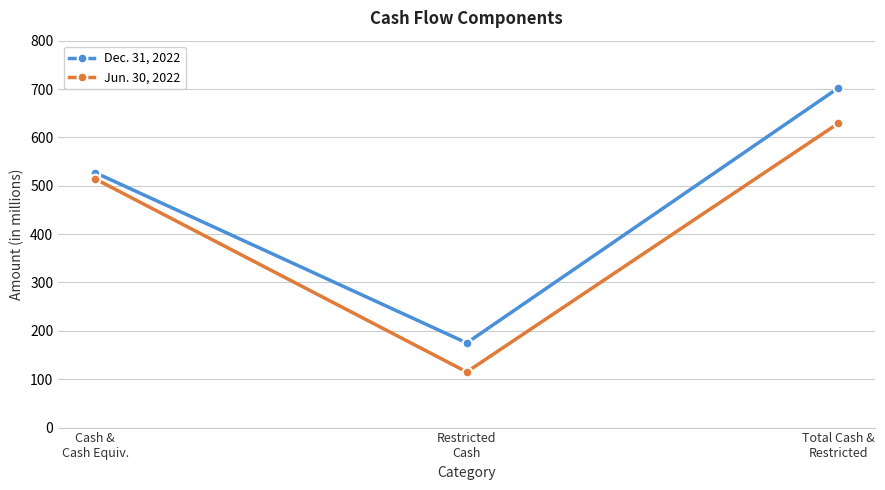

What is the average value of the Jun. 30, 2022 series?

419